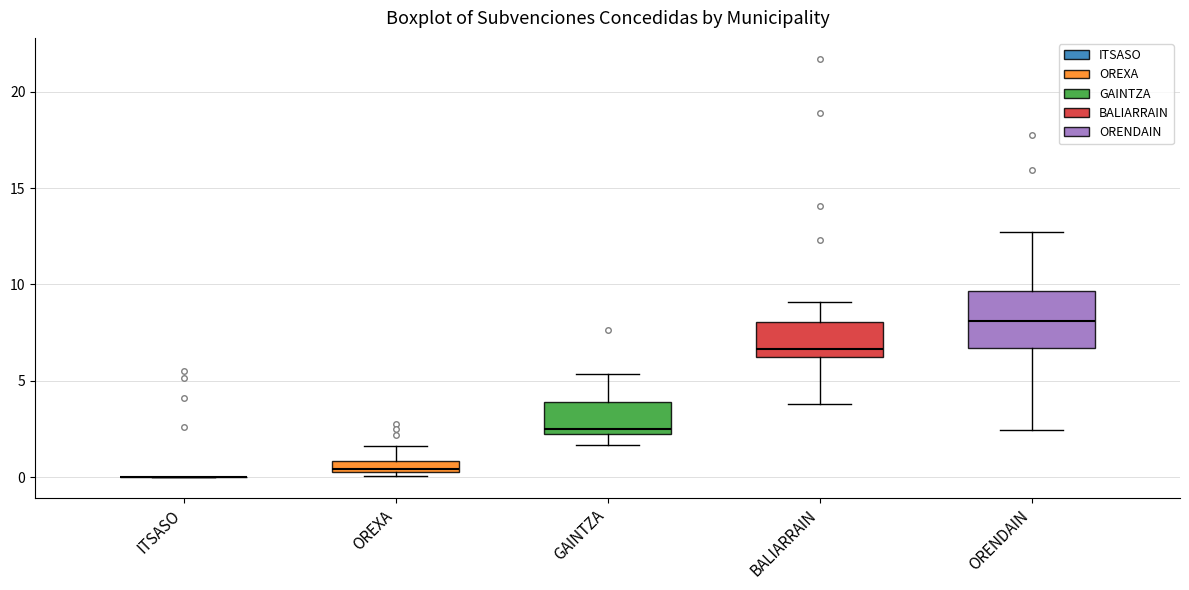

Comparing the boxes themselves (not the whiskers), which one is the tallest?

ORENDAIN